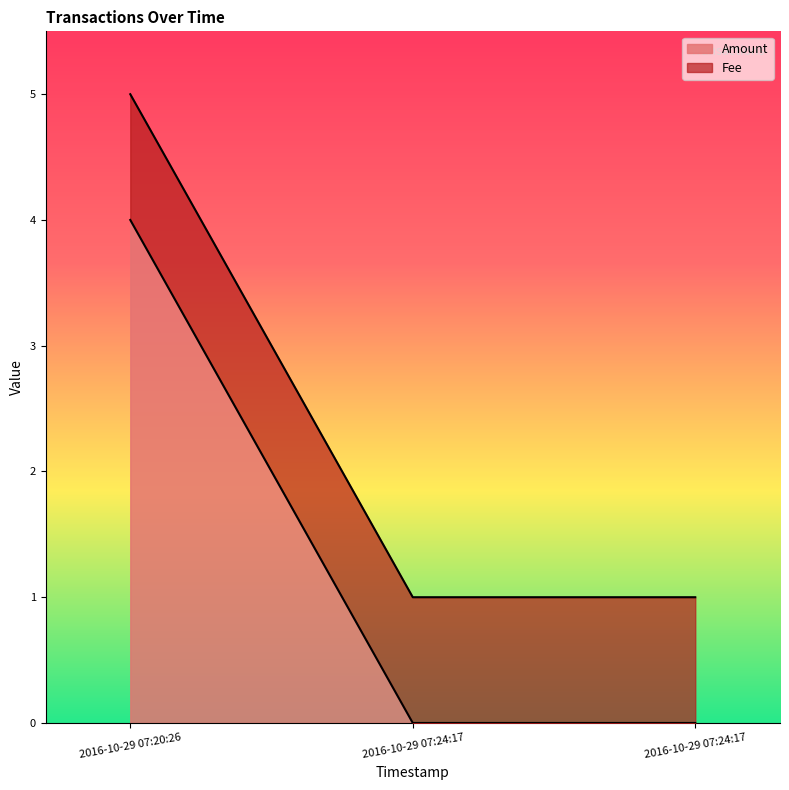

The value of Fee at 2016-10-29 07:24:17 is 1. True or false?

False